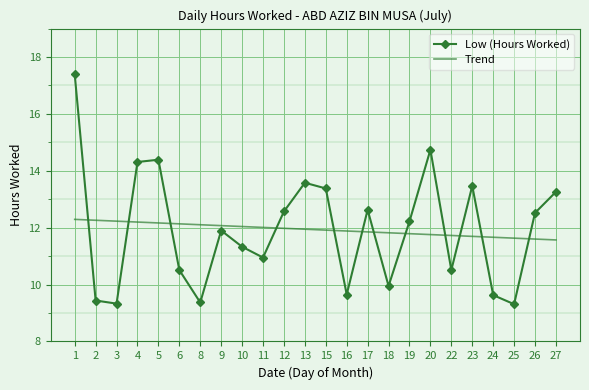

Which series has the largest range (max minus min)?

Low (Hours Worked)